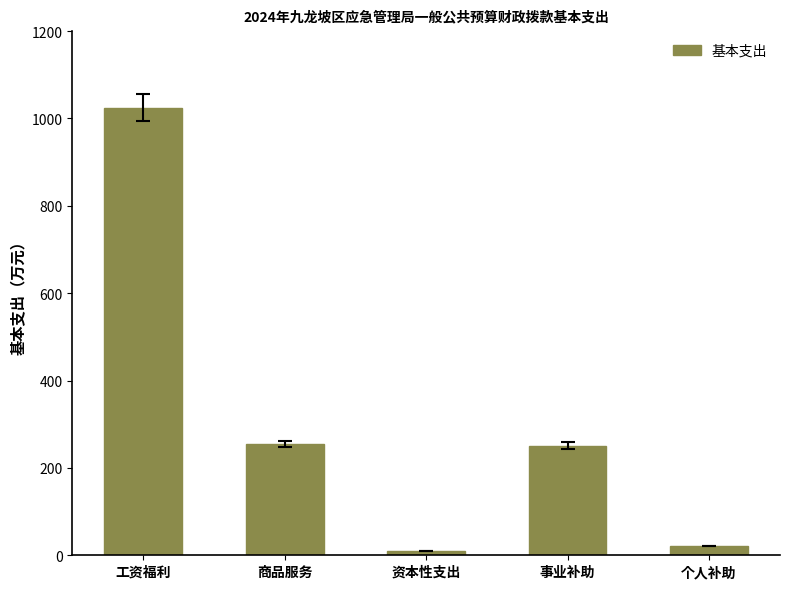

Where does the data first go above 250?

工资福利